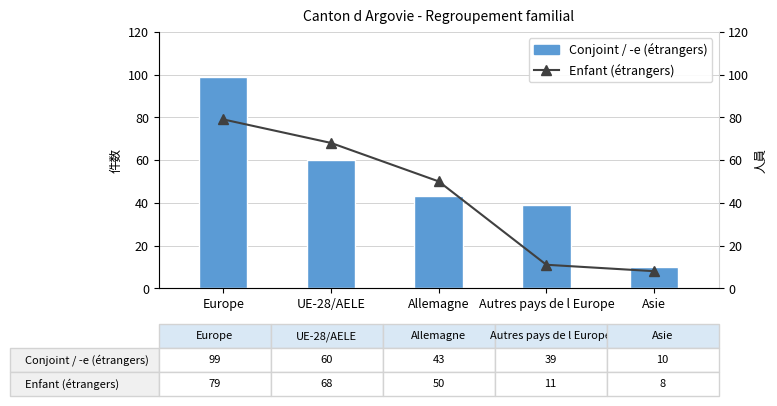

What is the minimum value shown in the chart?

8